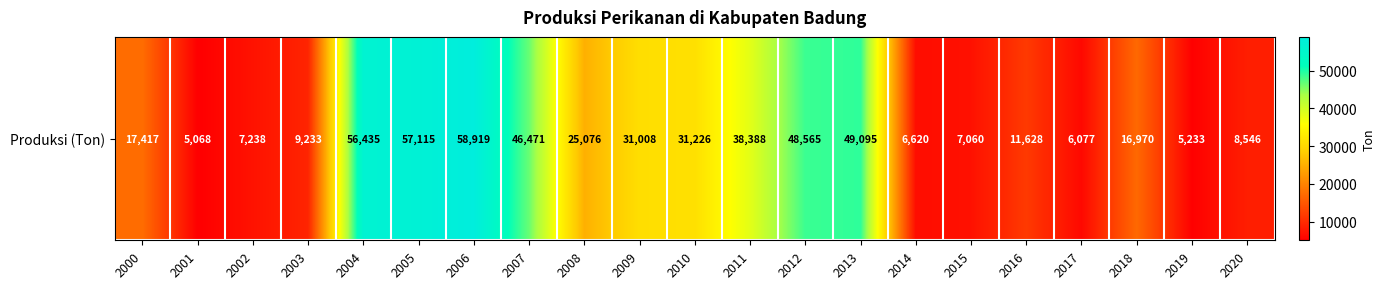

At which category does the chart reach its peak across all series?

2006